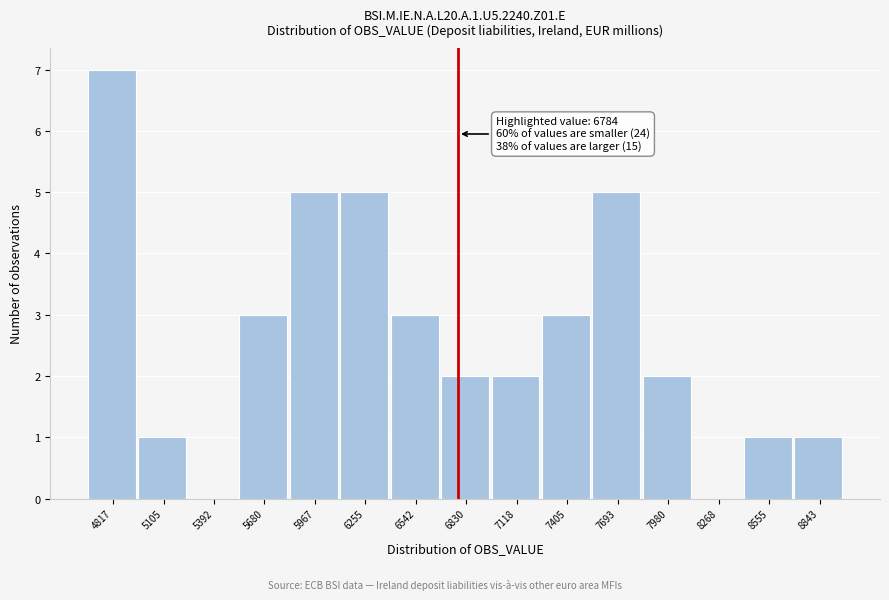

Which range on the x-axis has the tallest bar?

4650 to 4950